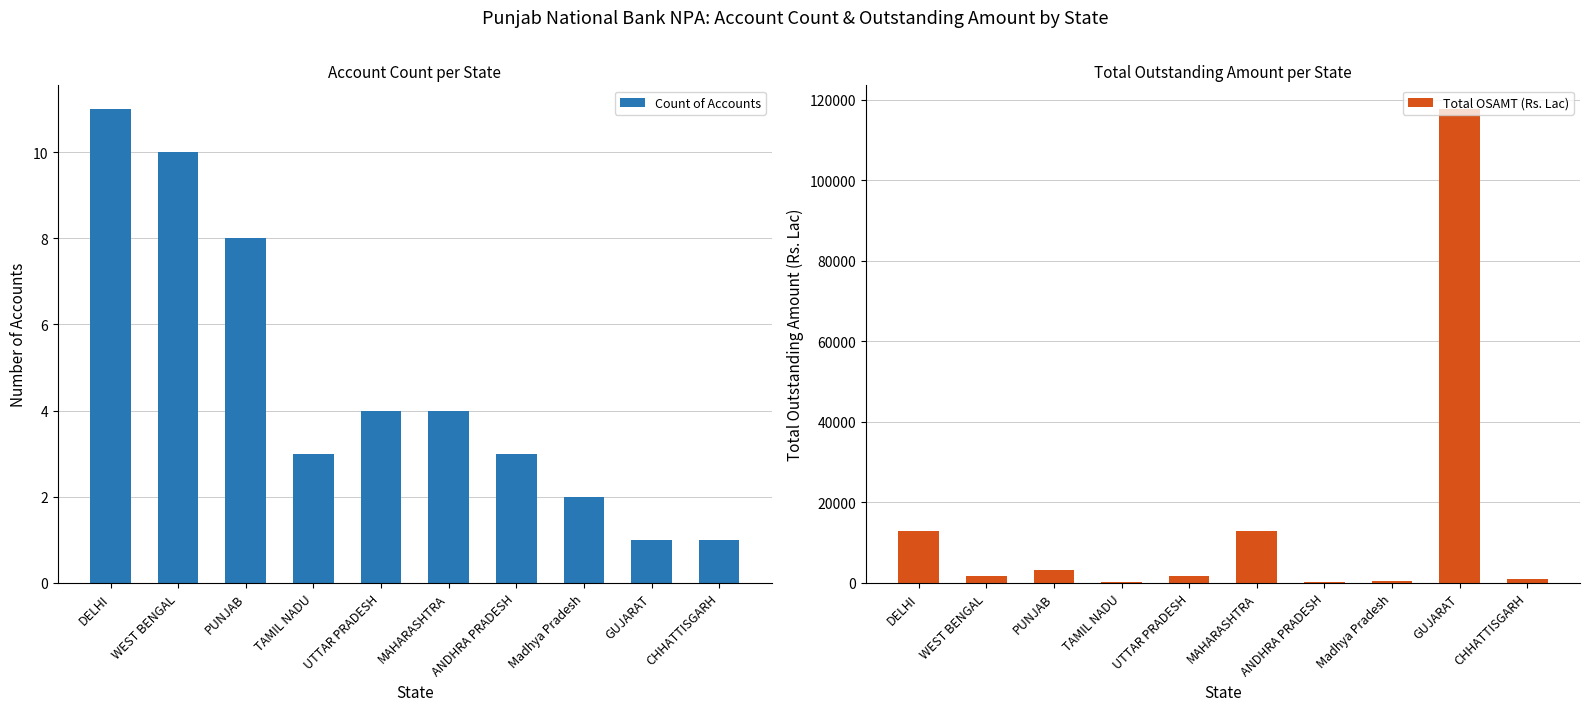

Between DELHI and ANDHRA PRADESH, which series saw the biggest shift?

Total OSAMT (Rs. Lac)